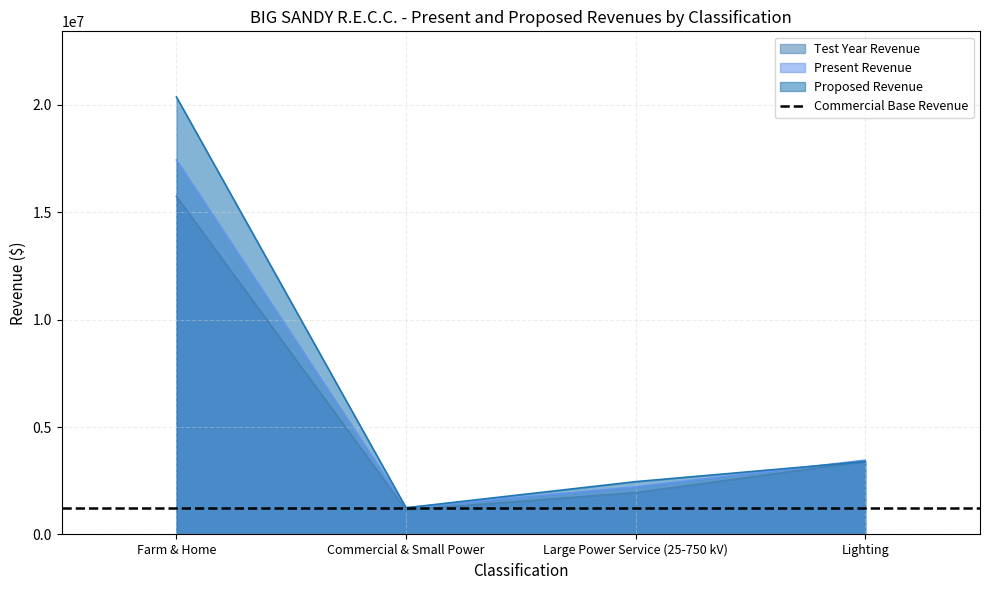

At which label does Test Year Revenue first exceed 3391800?

Farm & Home